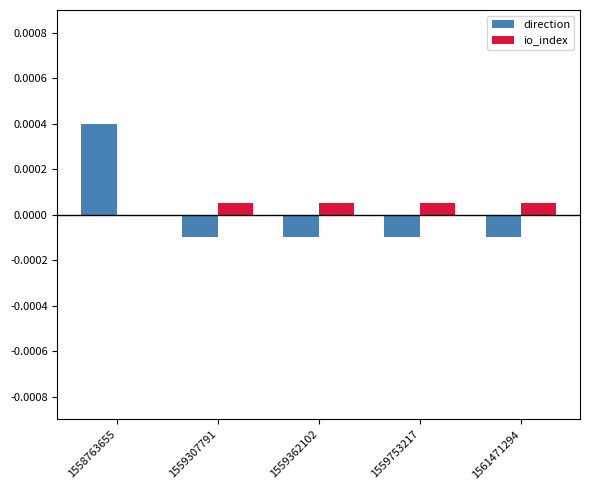

At which category is the sum across all series the highest?

1558763655